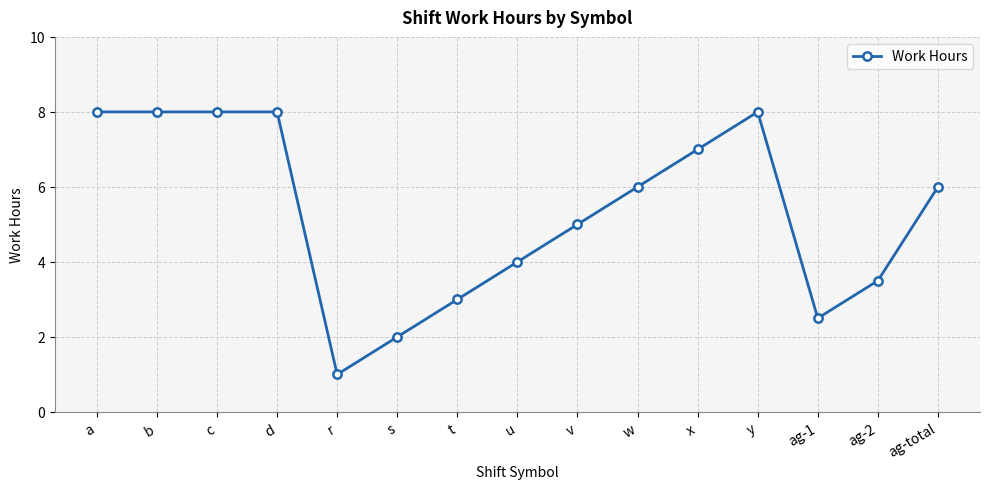

At which category does the chart reach its minimum across all series?

r